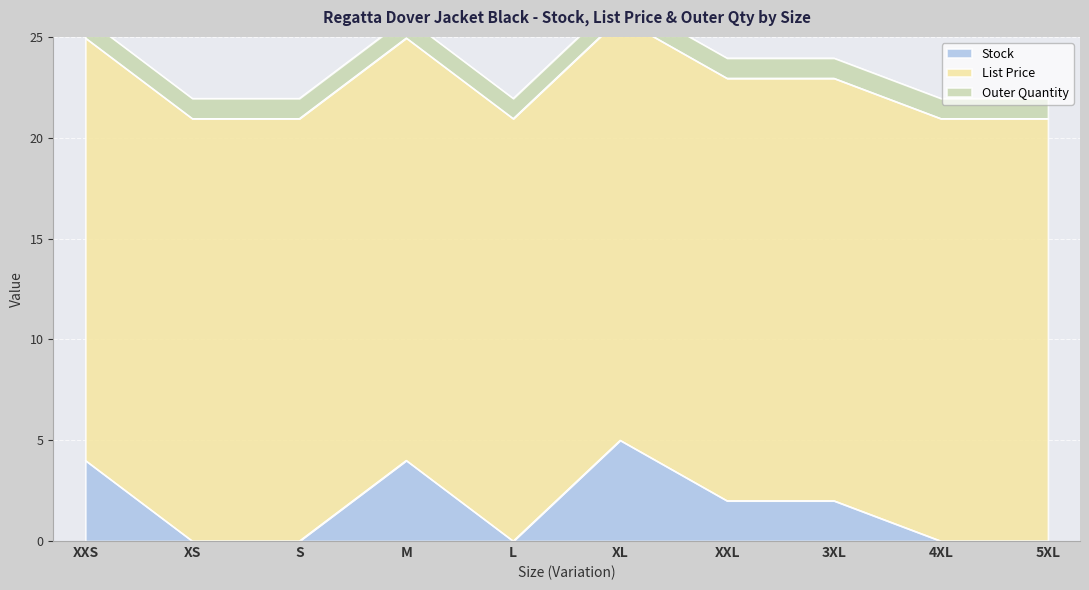

The value of Stock at XXS is 4. True or false?

True